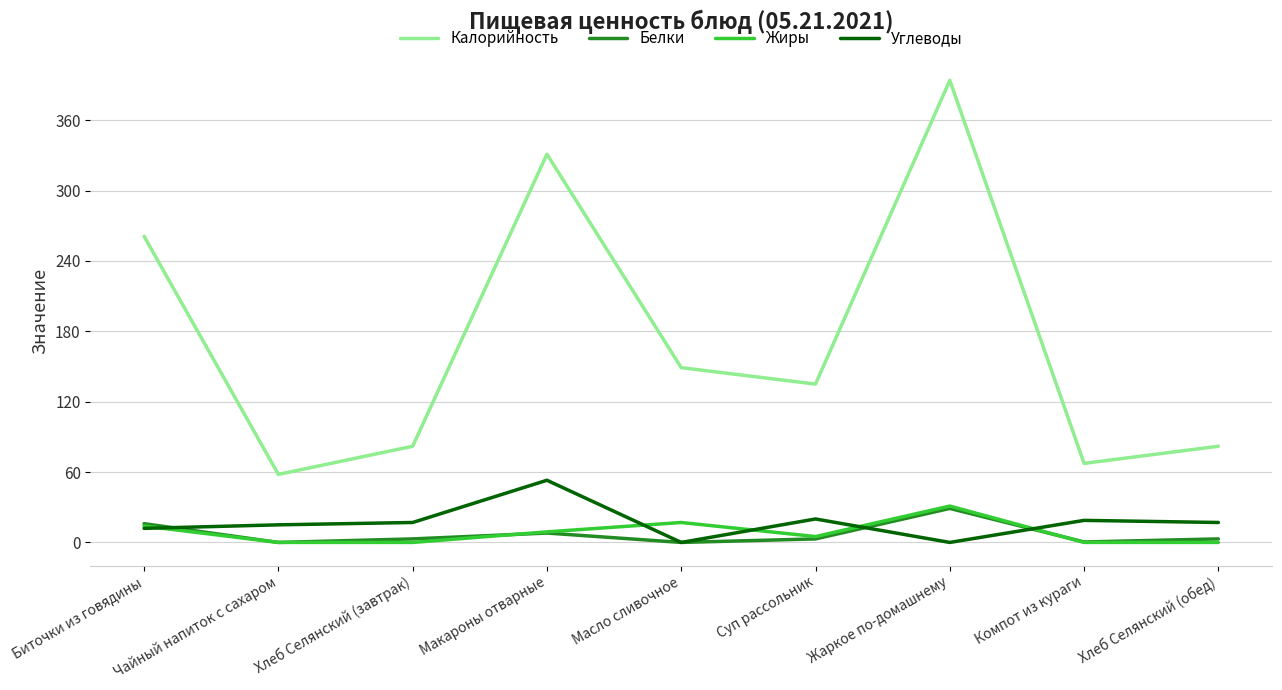

True or false: Белки and Калорийность intersect in this chart.

False